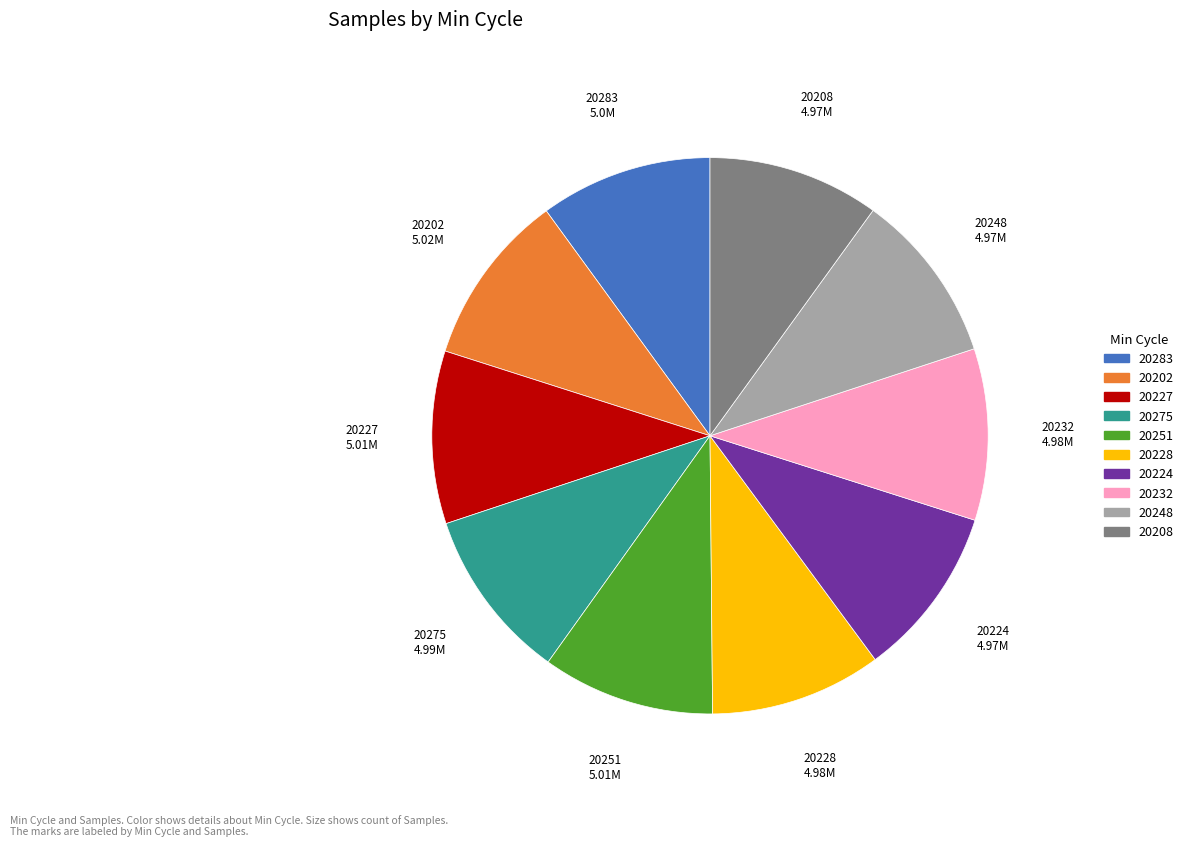

What is the ratio of the value at 20275 to the value at 20251?

1.0